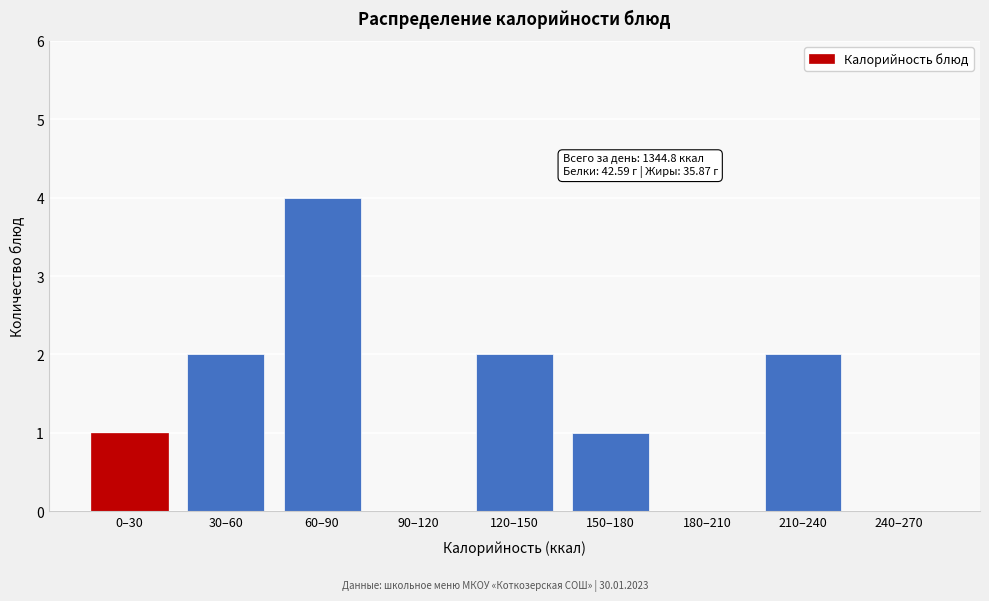

Reading left to right, transcribe all the data shown in this chart.

0–30=1	30–60=2	60–90=4	90–120=0	120–150=2	150–180=1	180–210=0	210–240=2	240–270=0